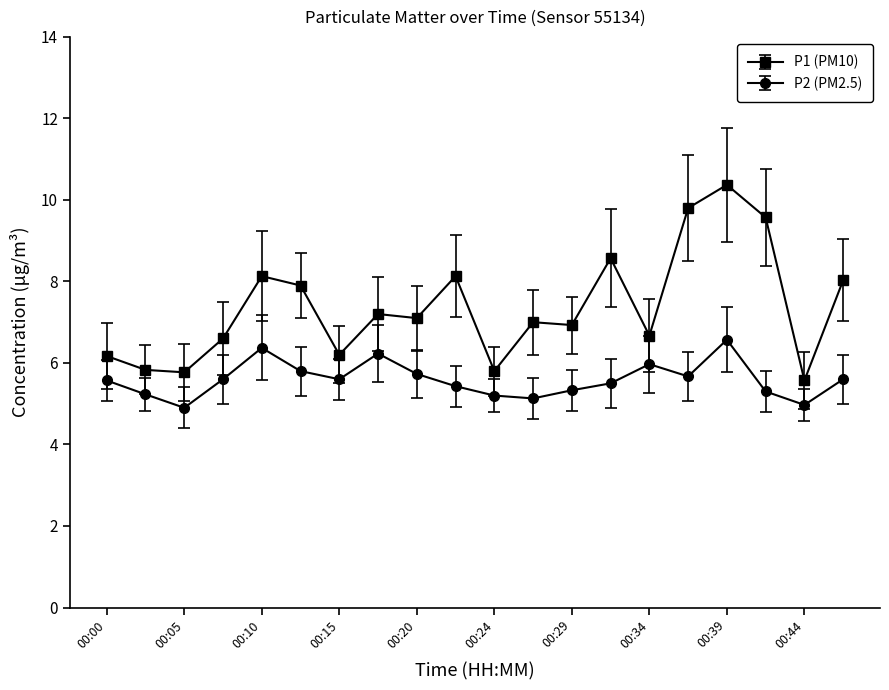

What is the value of the P2 (PM2.5) point at the 3rd from the left?

4.9